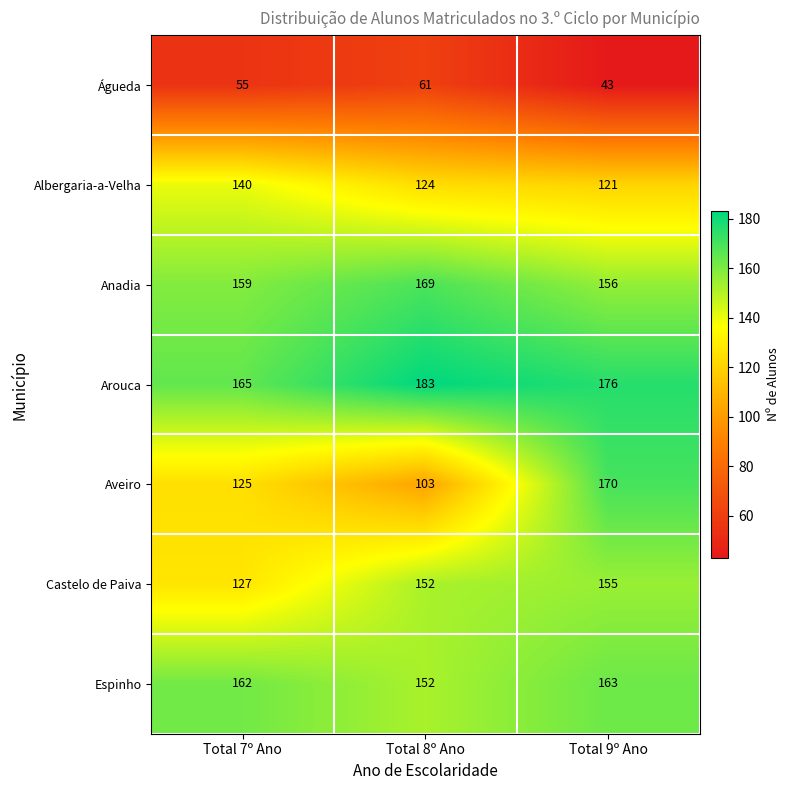

What is the difference between the Espinho values at Total 8º Ano and Total 7º Ano?

10